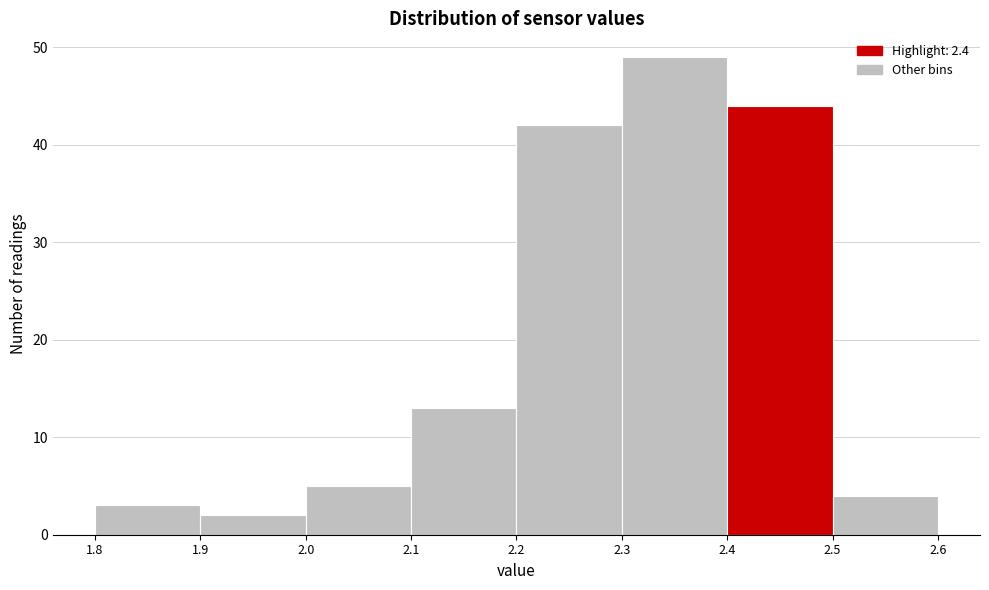

Reading left to right, list every bar in this chart as the range it spans on the x-axis followed by its height. The values are not printed on the chart, so give them approximately, as read against the axis.

1.8 to 1.9: 3
1.9 to 2.0: 2
2.0 to 2.1: 5
2.1 to 2.2: 13
2.2 to 2.3: 42
2.3 to 2.4: 49
2.4 to 2.5: 44
2.5 to 2.6: 4